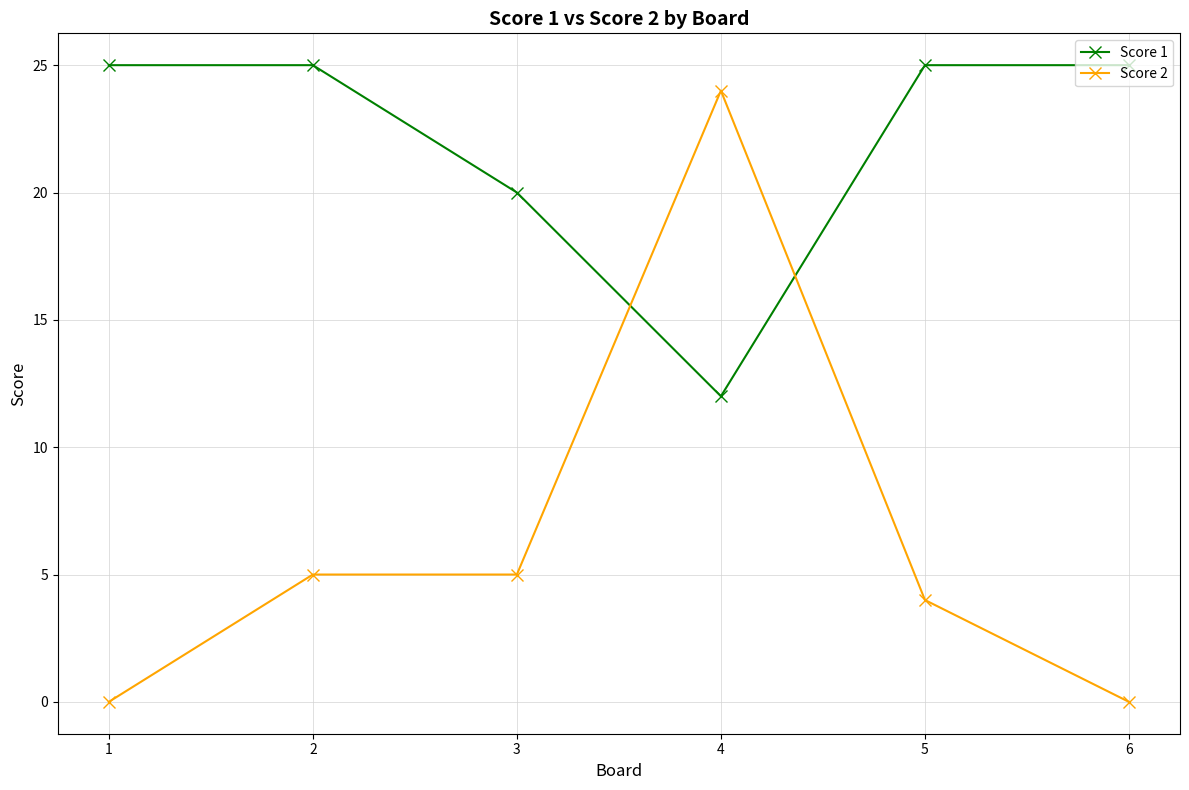

Is the value of Score 2 at 5 greater than the value of Score 1 at 6?

No